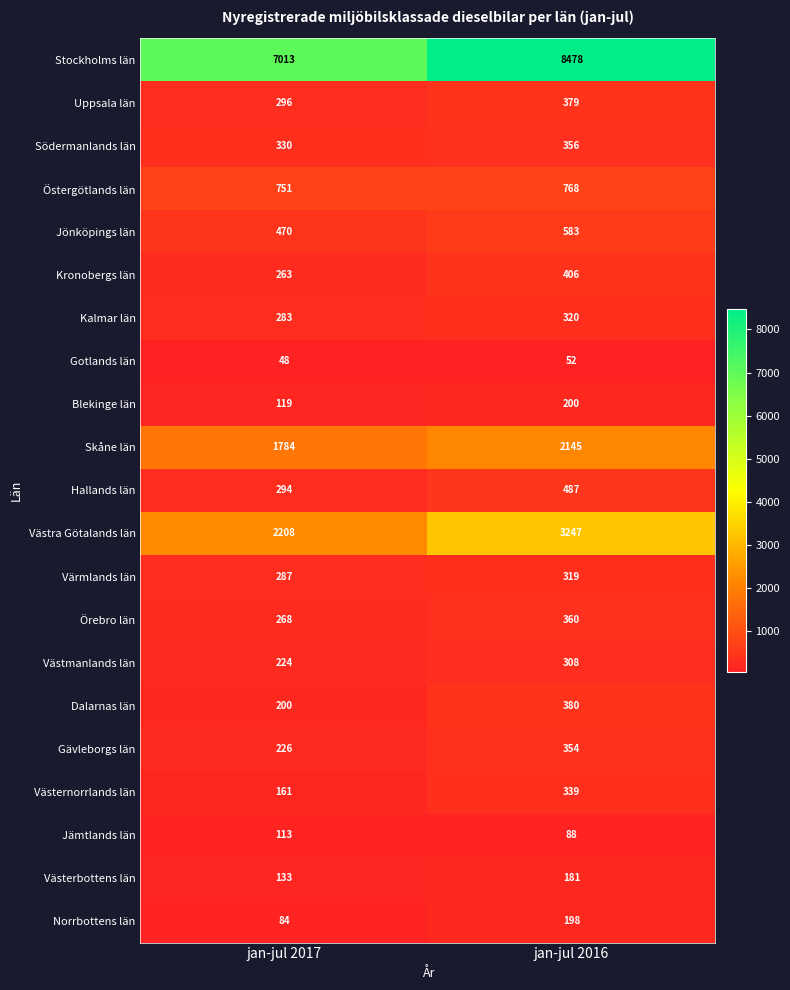

Which series has the largest total across all categories?

Stockholms län